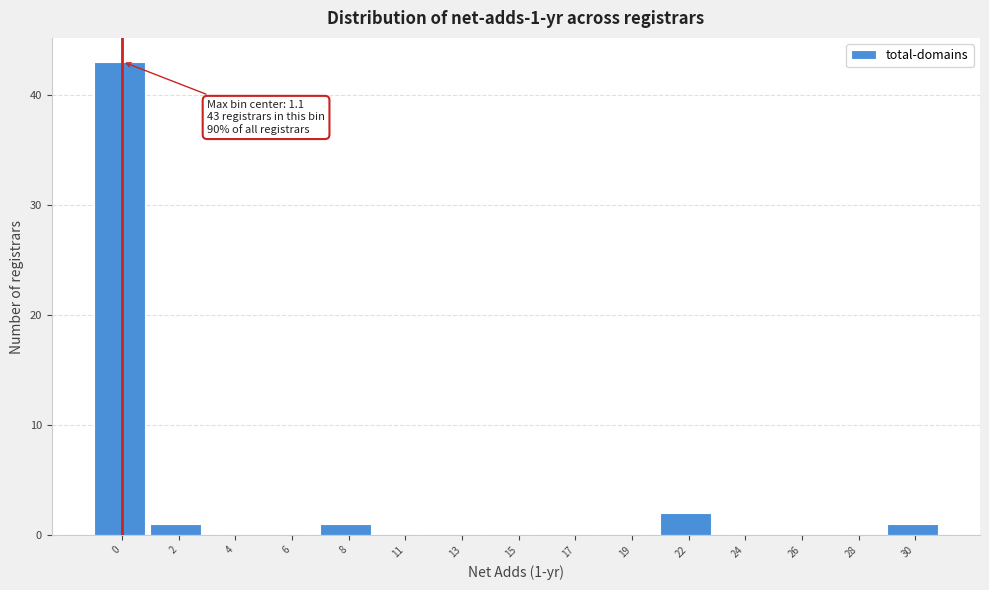

Reading left to right, what are all the values shown in this chart?

0=43	2=1	4=0	6=0	8=1	11=0	13=0	15=0	17=0	19=0	22=2	24=0	26=0	28=0	30=1